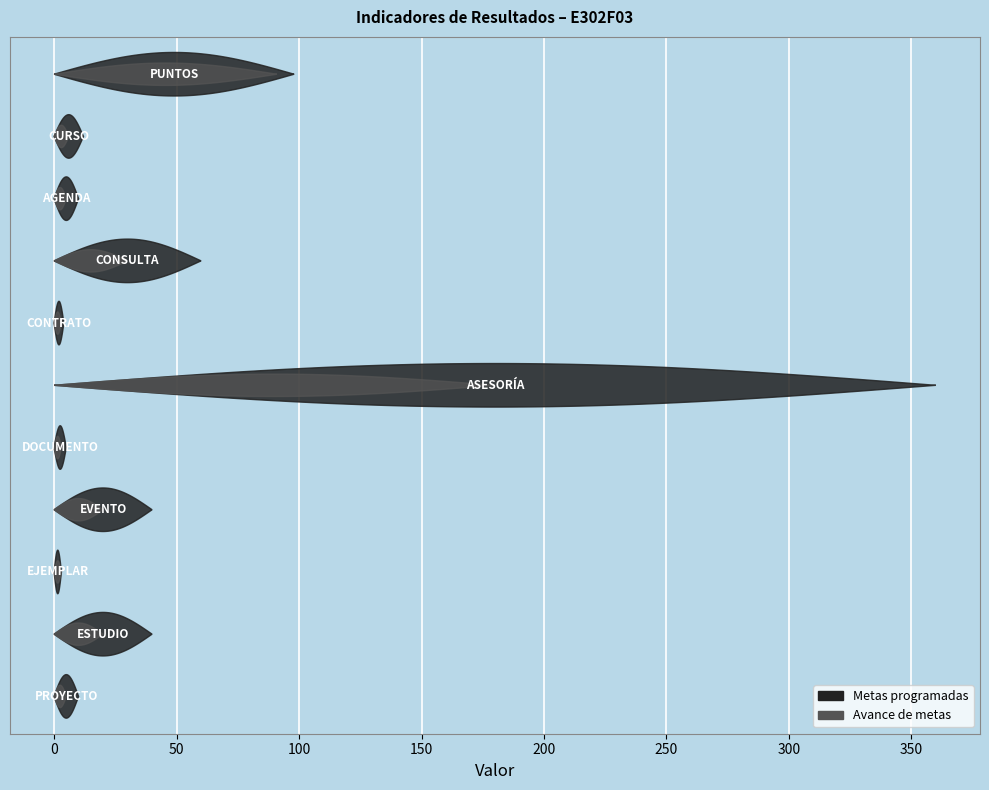

What is the label of the 5th bar from the left?

DOCUMENTO